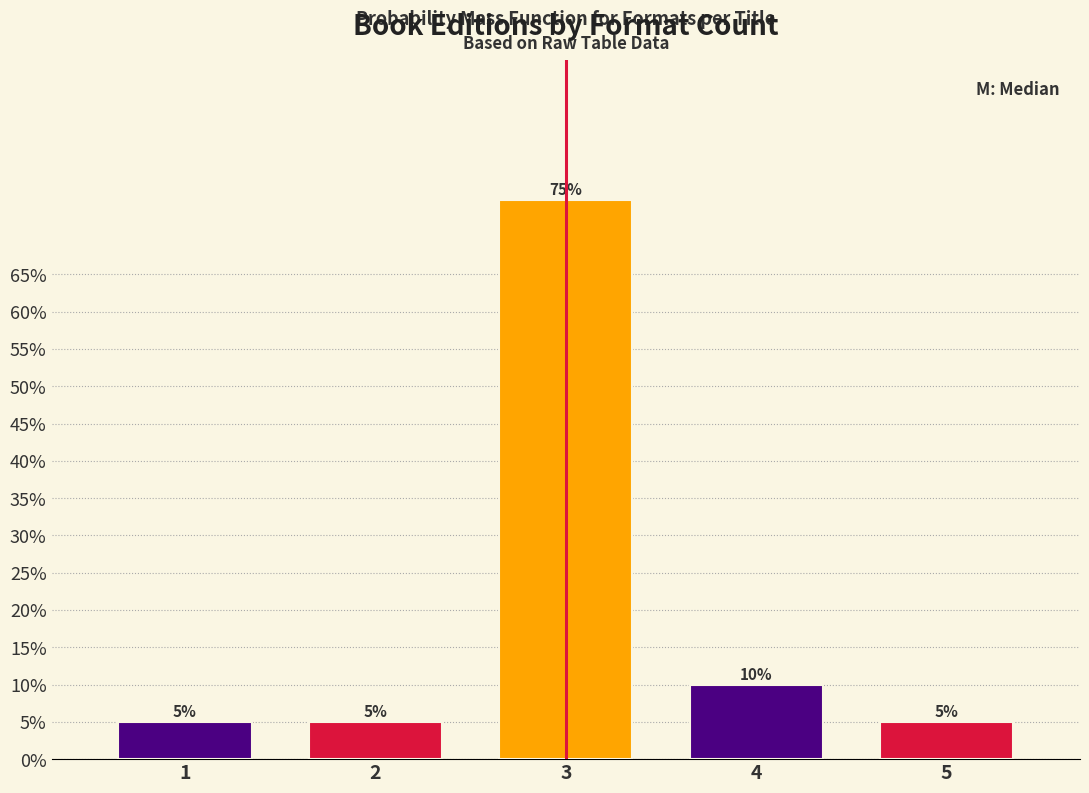

Reading right to left, transcribe all the data shown in this chart.

5=5	4=10	3=75	2=5	1=5